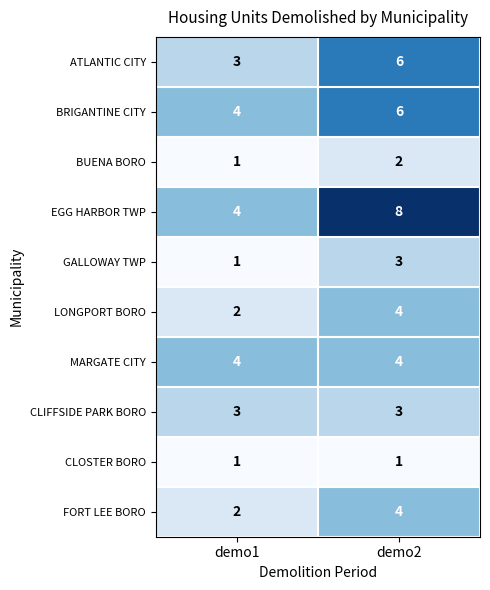

Which series has the largest total across all categories?

EGG HARBOR TWP